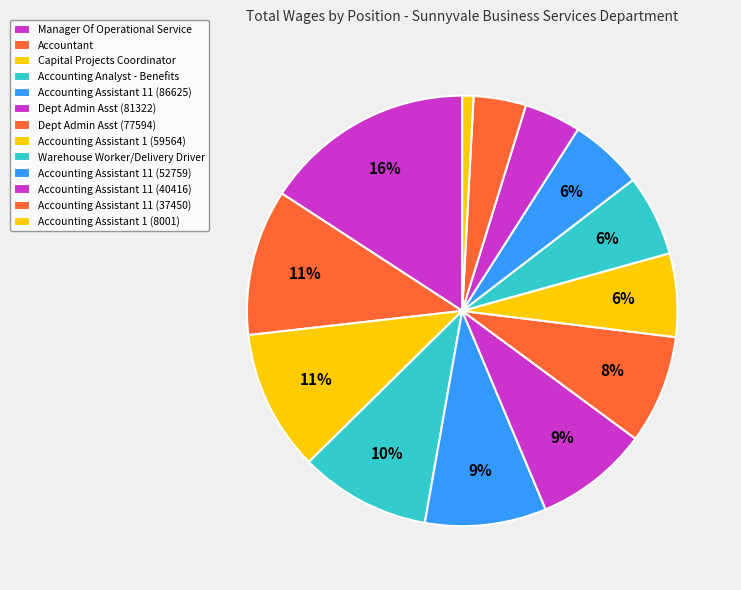

Rank the categories by value from highest to lowest.

Manager Of Operational Service, Accountant, Capital Projects Coordinator, Accounting Analyst - Benefits, Accounting Assistant 11 (86625), Department Administrative Asst (81322), Department Administrative Asst (77594), Accounting Assistant 1 (59564), Warehouse Worker/Delivery Driver, Accounting Assistant 11 (52759), Accounting Assistant 11 (40416), Accounting Assistant 11 (37450), Accounting Assistant 1 (8001)